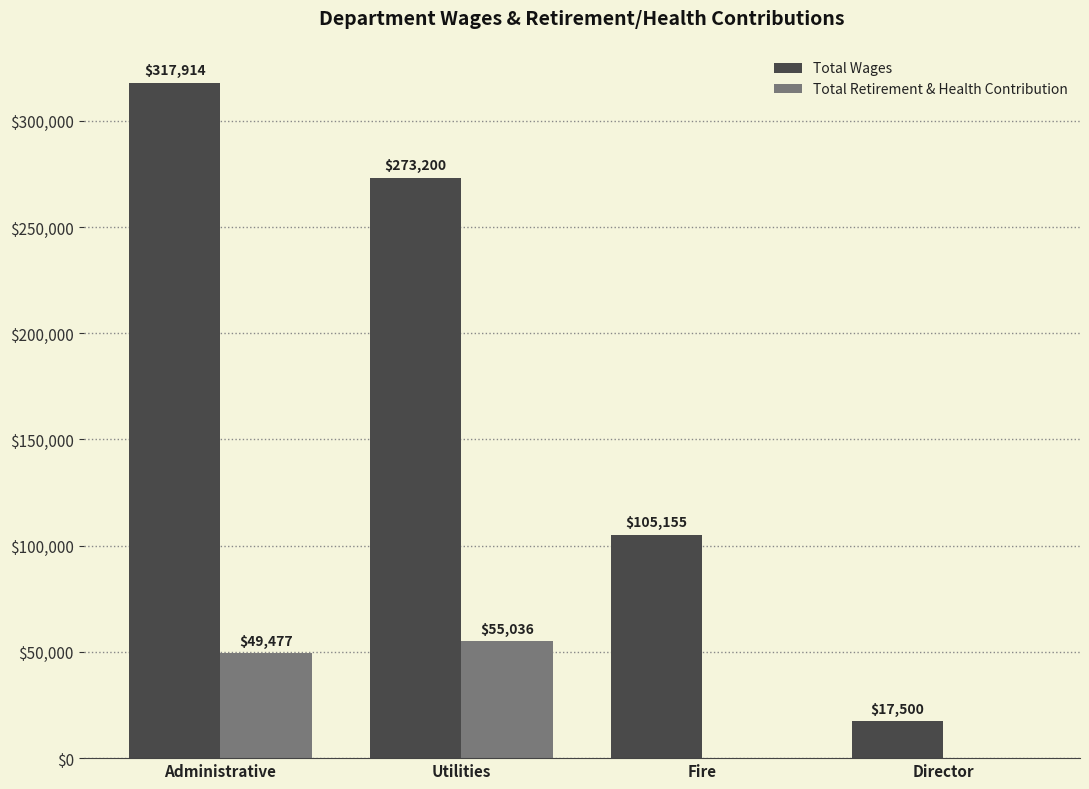

Is it true that Total Retirement & Health Contribution equals -20404 at Fire?

False